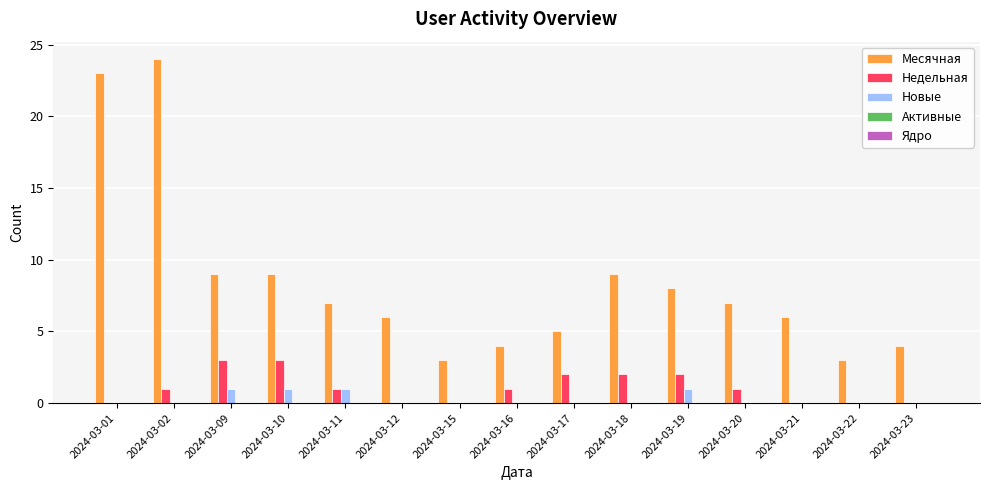

At which category is the sum across all series the highest?

2024-03-02